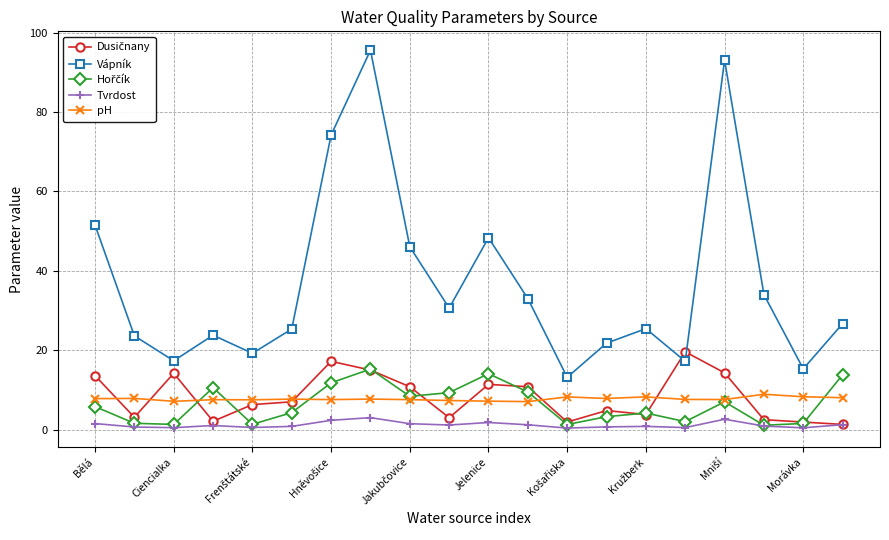

True or false: pH and Vápník cross at least once.

False